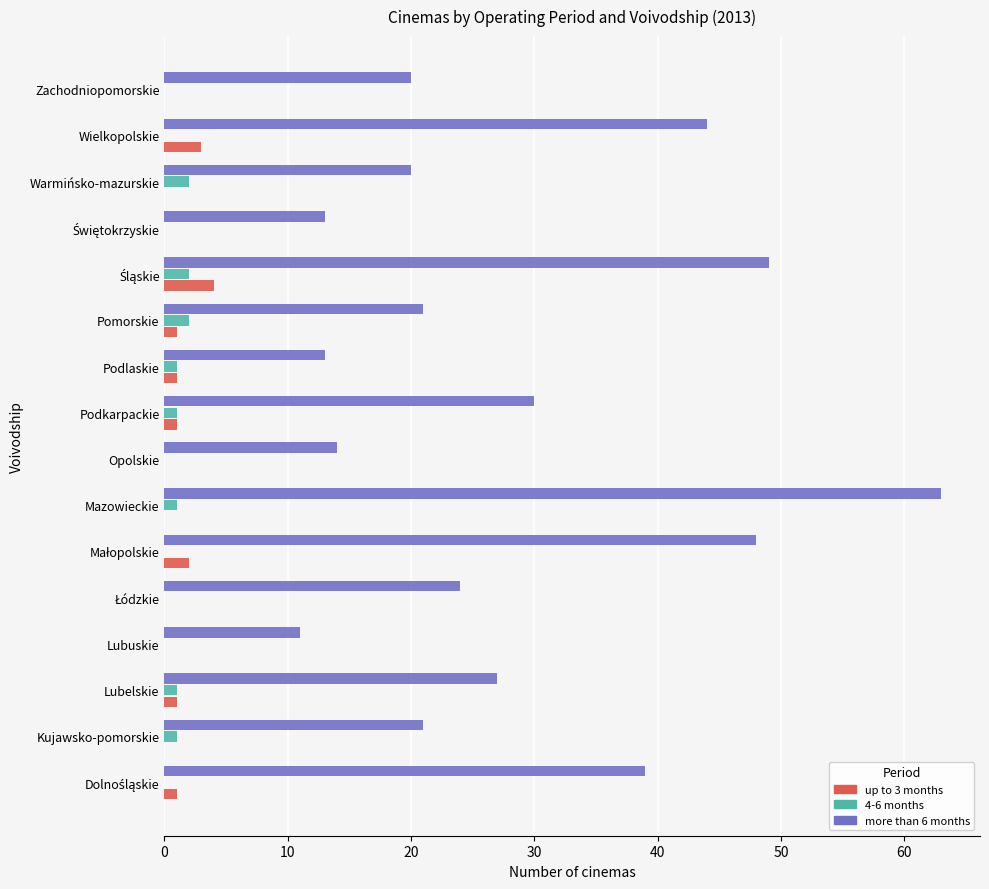

Is it true that more than 6 months equals 25 at Wielkopolskie?

False